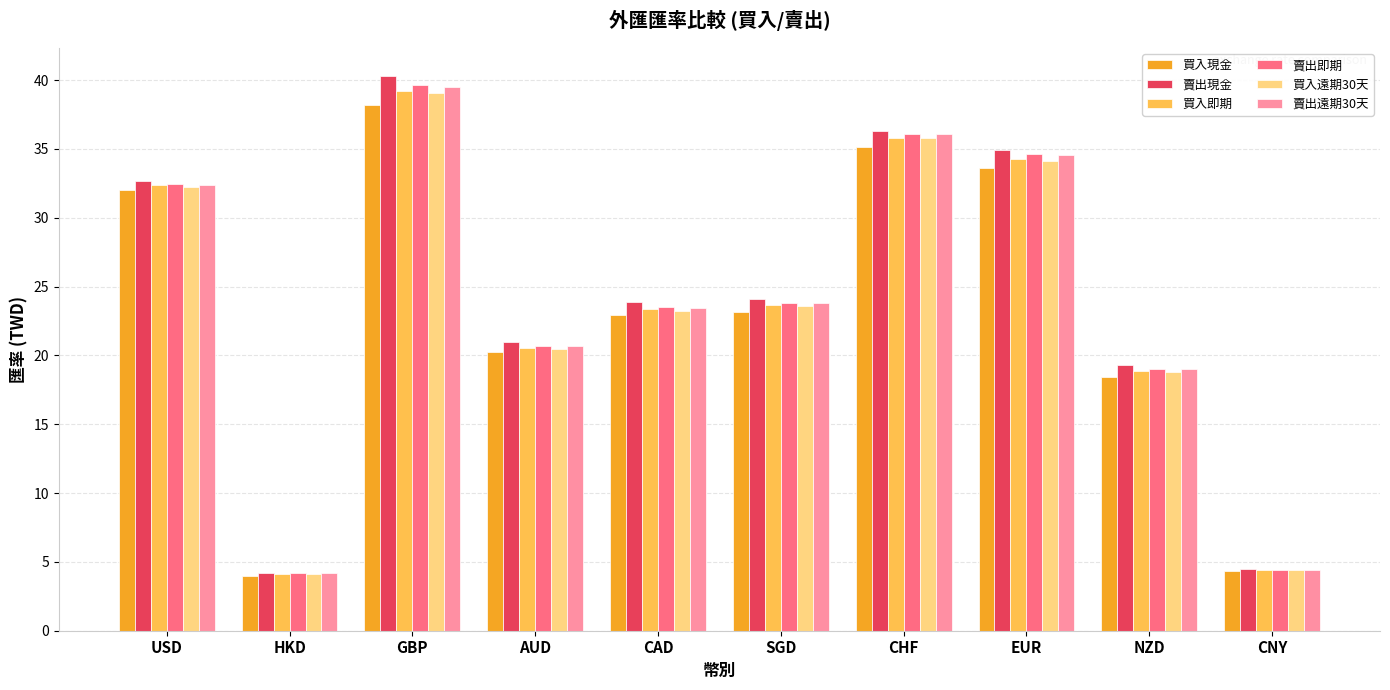

How many groups of bars are there?

10